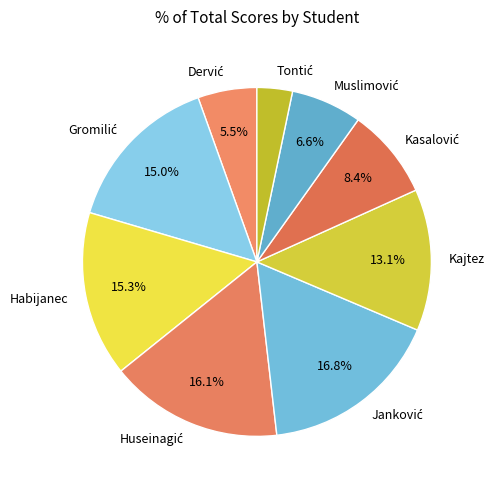

Is there any slice that represents more than half of the pie?

No